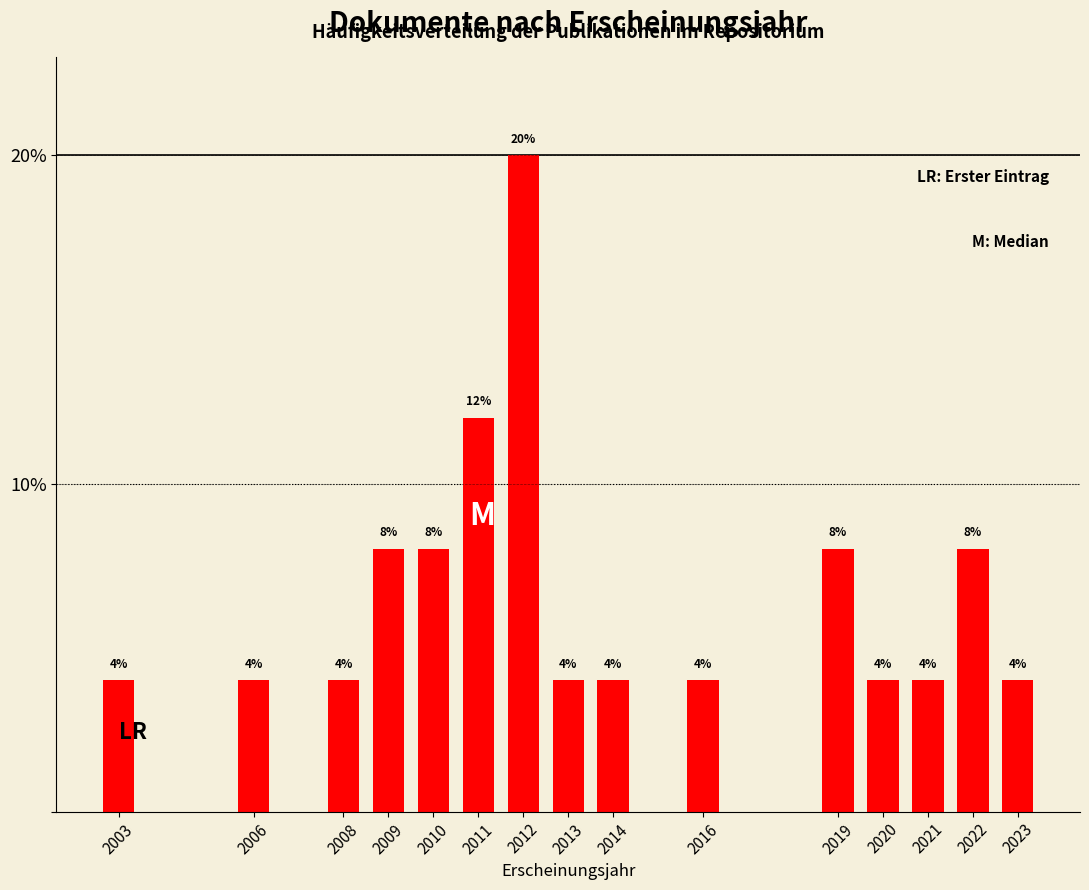

Reading left to right, what are all the values shown in this chart?

2003=4	2006=4	2008=4	2009=8	2010=8	2011=12	2012=20	2013=4	2014=4	2016=4	2019=8	2020=4	2021=4	2022=8	2023=4